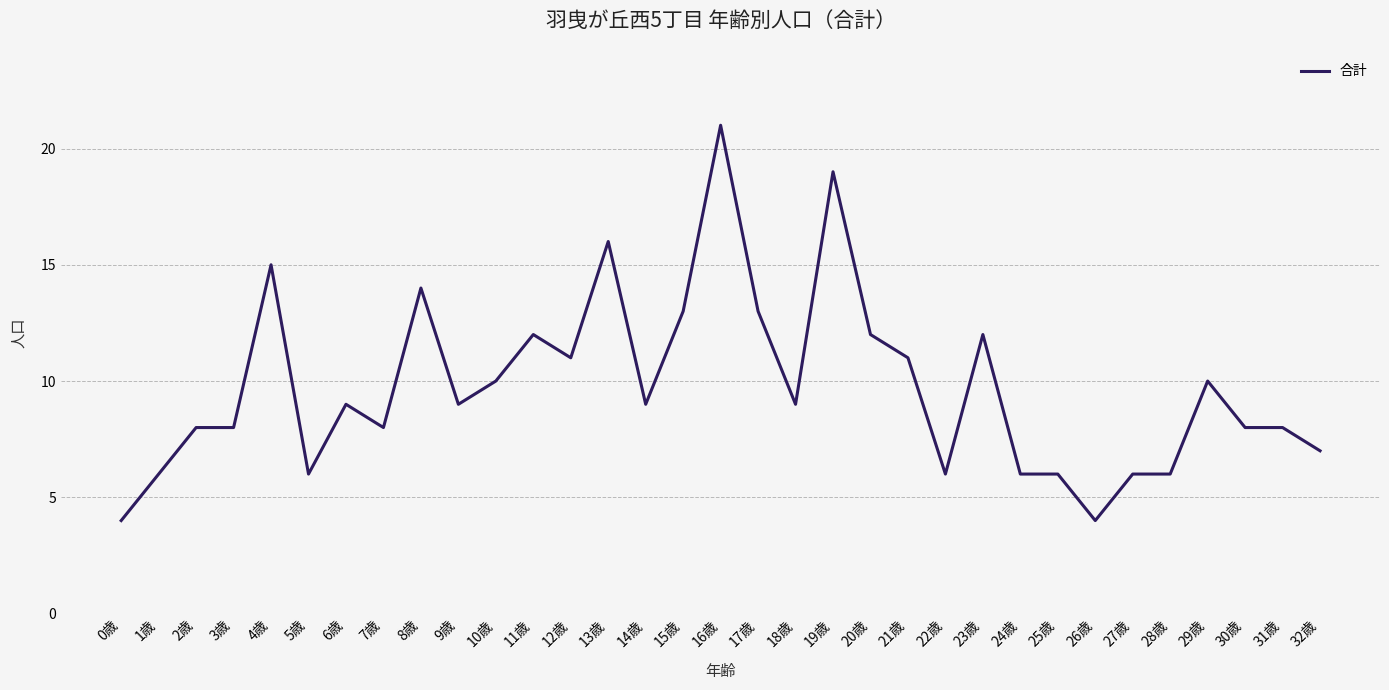

What is the maximum value shown in the chart?

21